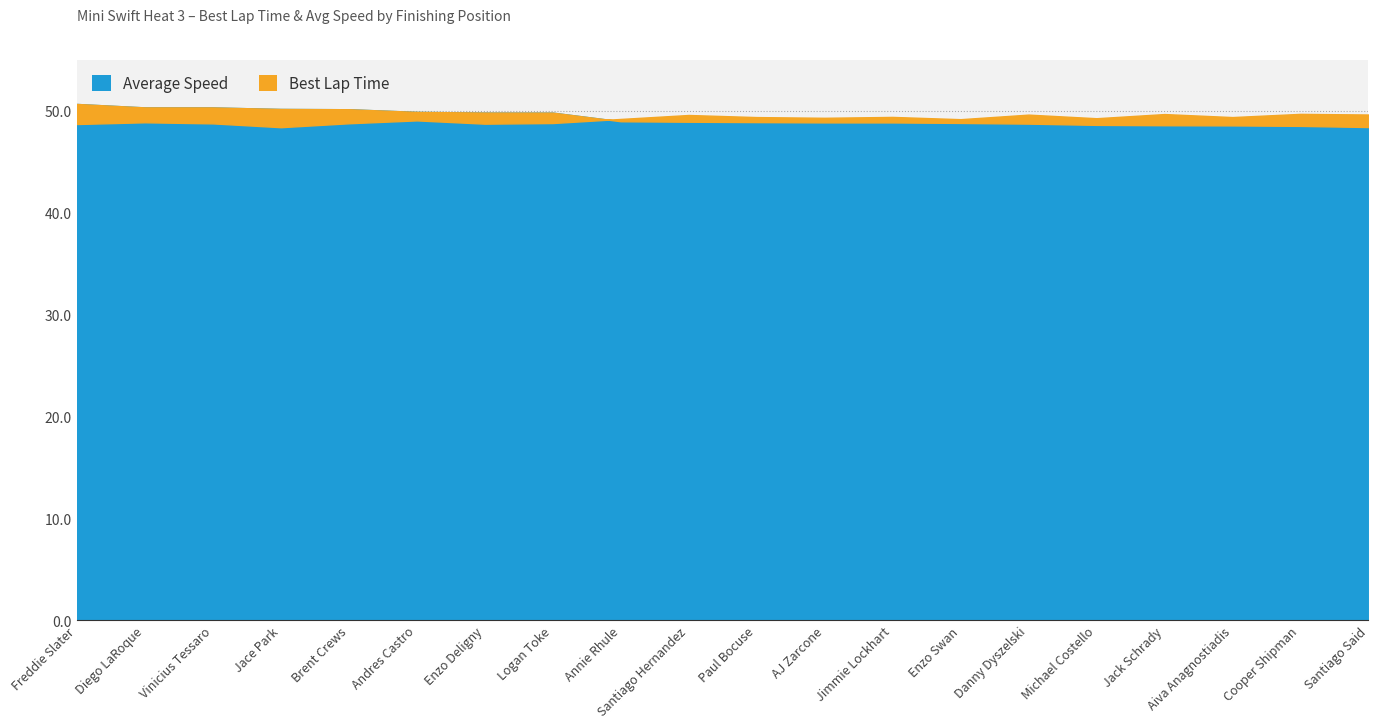

What is the smallest value displayed?

48.4